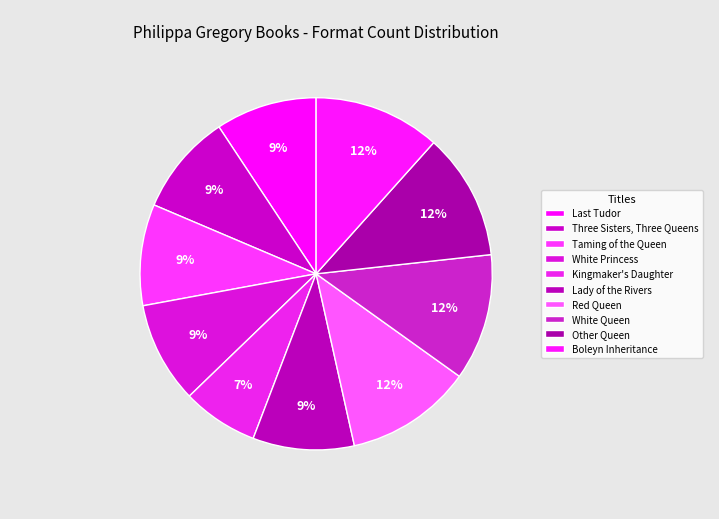

Is it true that White Queen is 12% of the pie?

True